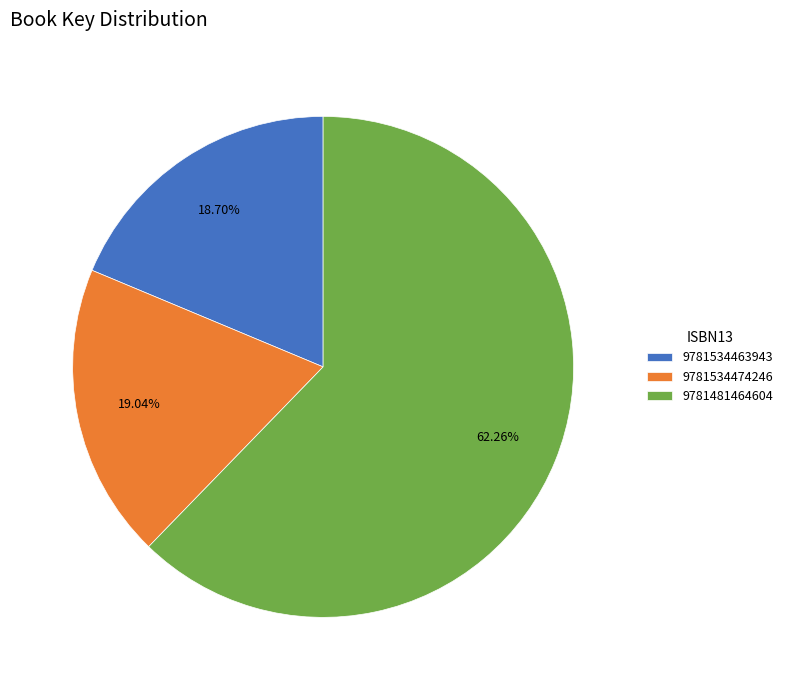

To the nearest percent, what is the average slice percentage?

33%